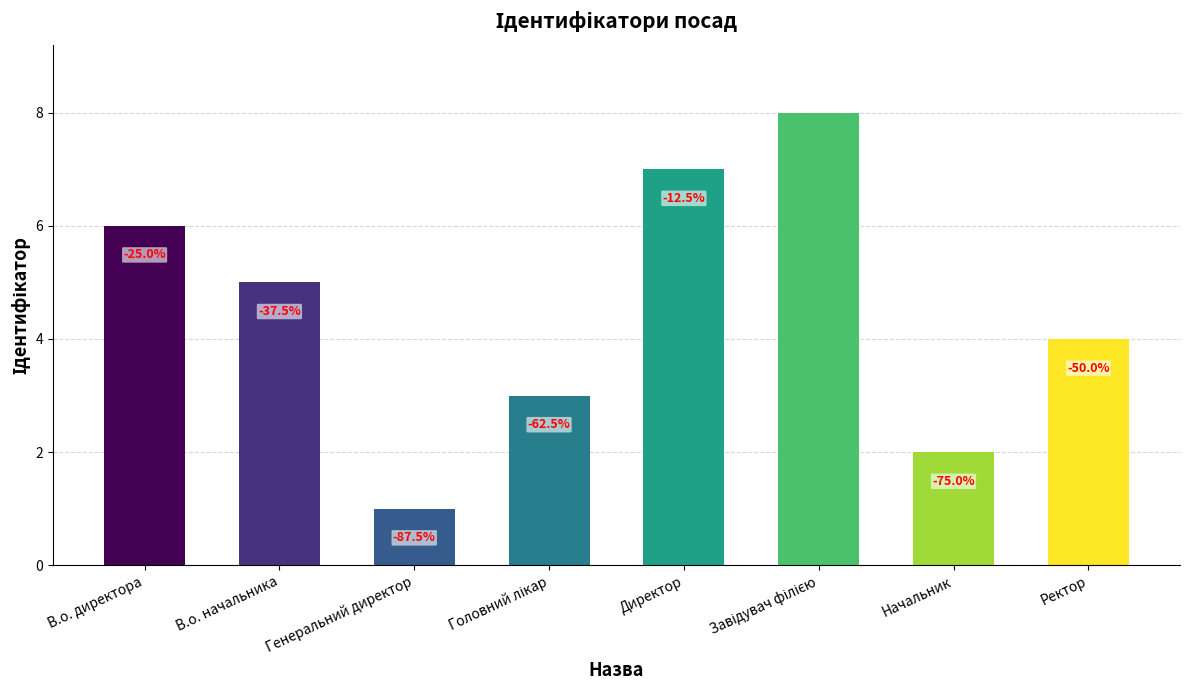

What is the change in value from В.о. директора to Начальник?

-4